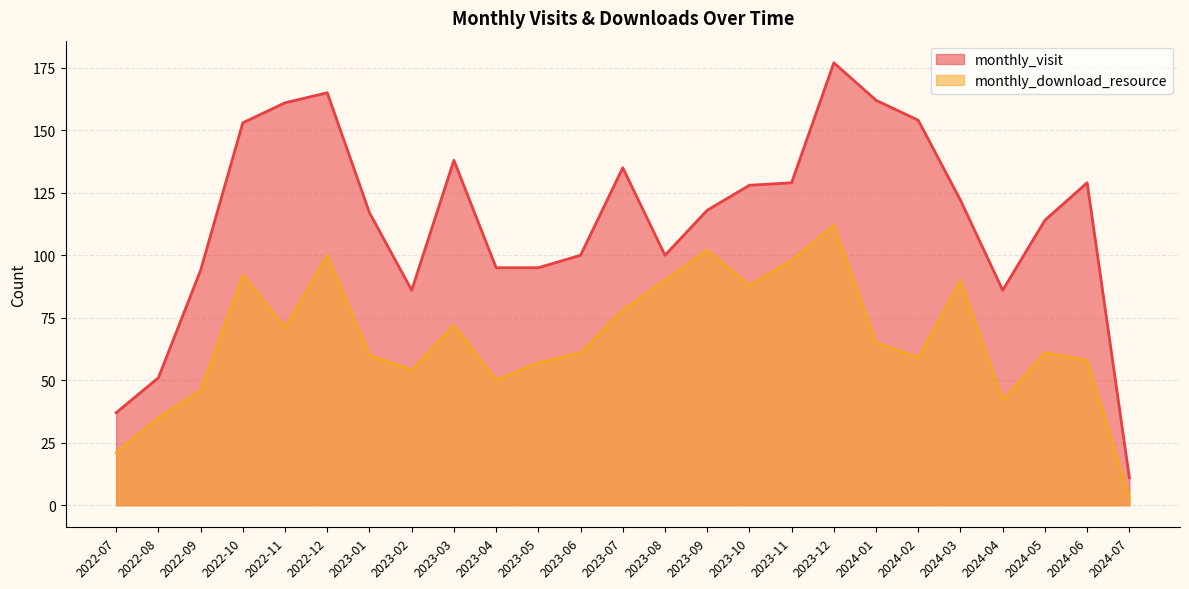

Which category has the highest value across all series?

2023-12